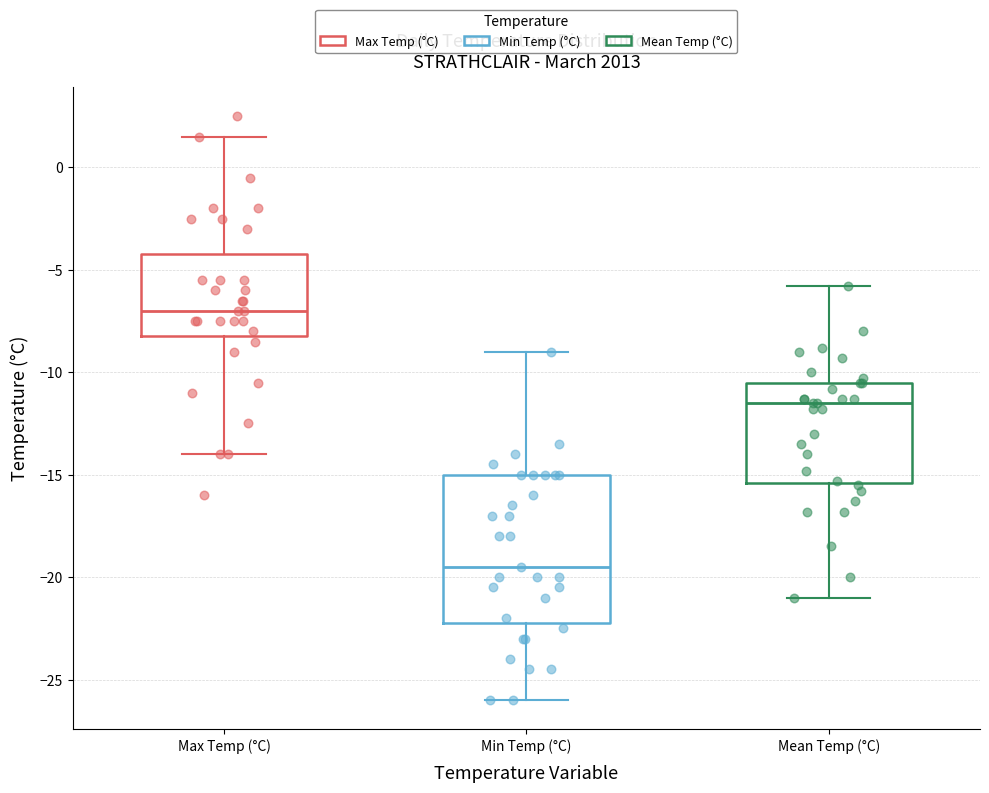

Which box is the tallest, from its lower edge to its upper edge?

Min Temp (°C)